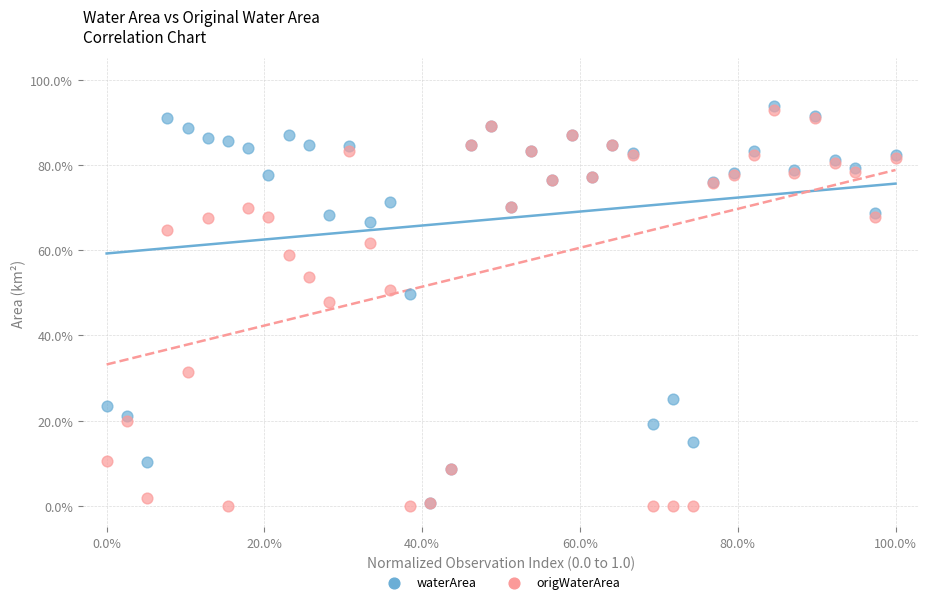

What are all the series names shown in the legend?

waterArea, origWaterArea